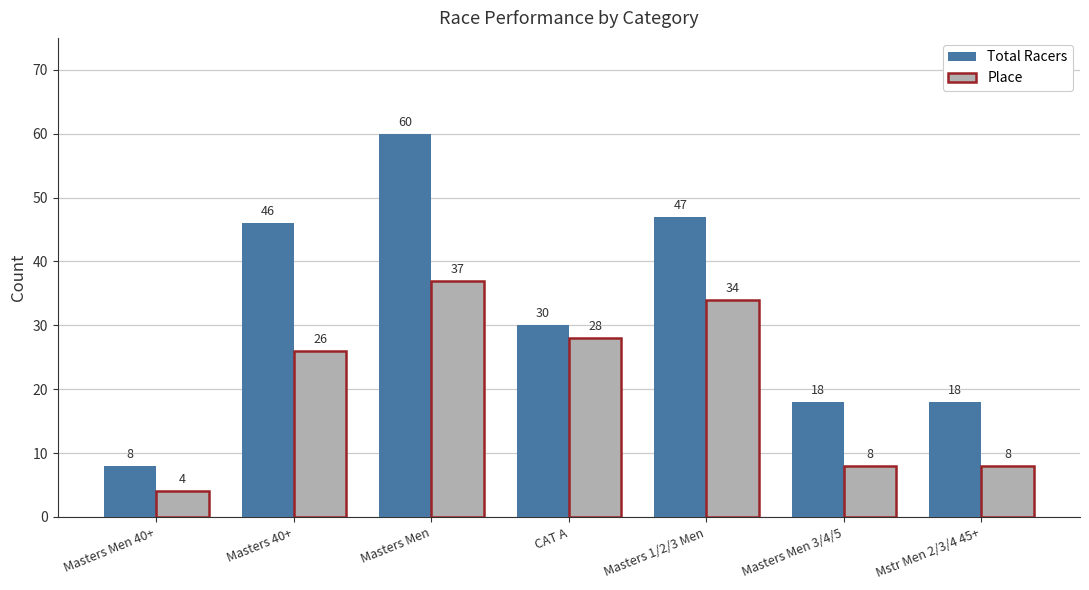

How many values in the Place series are below 26?

3